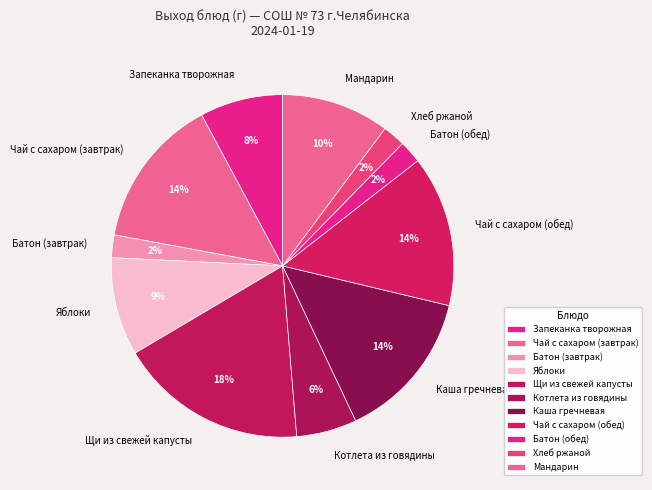

The Щи из свежей капусты slice represents 23% of the pie. True or false?

False